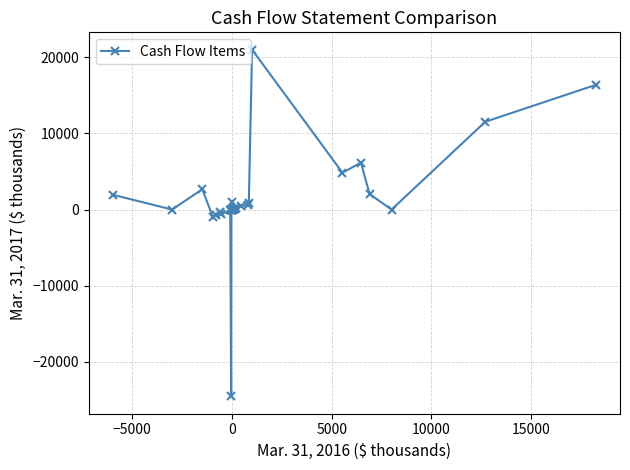

True or false: there are more than 0 points higher than both neighbors.

True